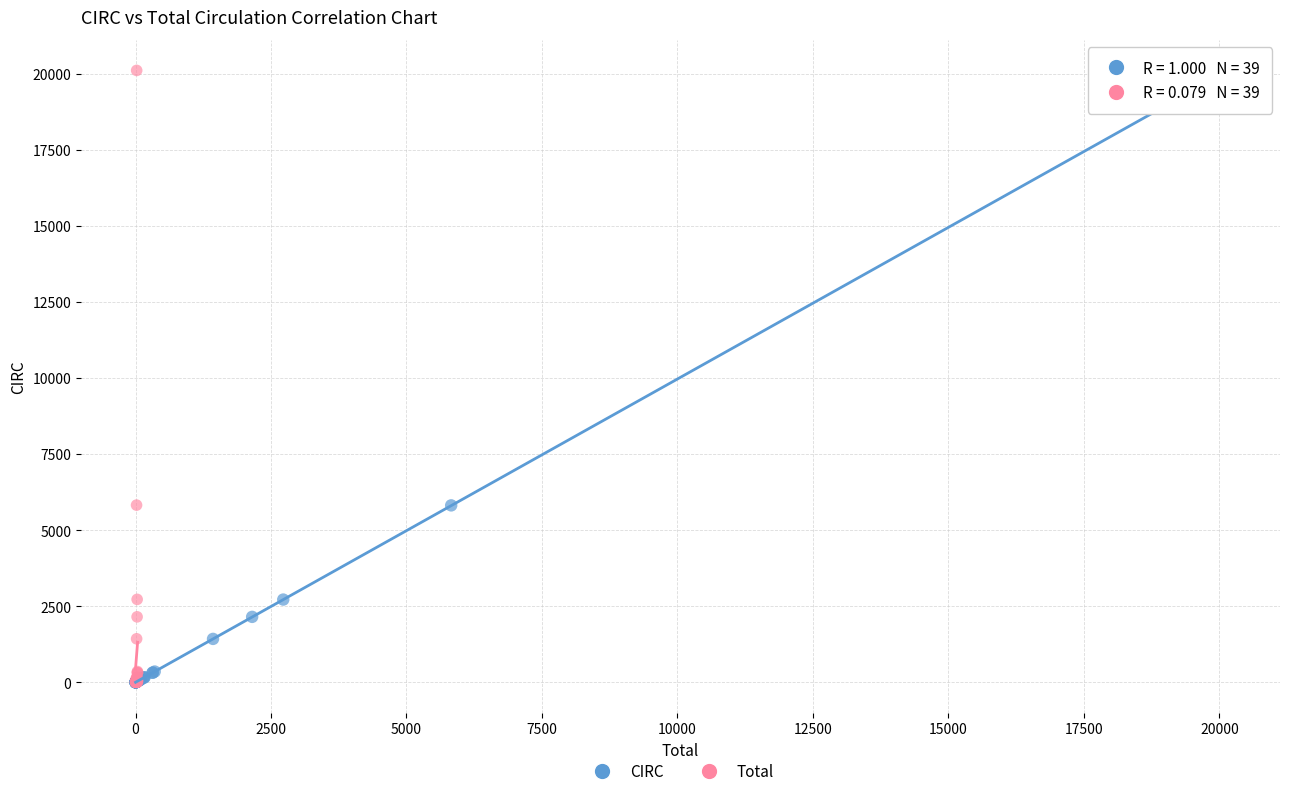

Which series has the largest Y range (max minus min)?

Total